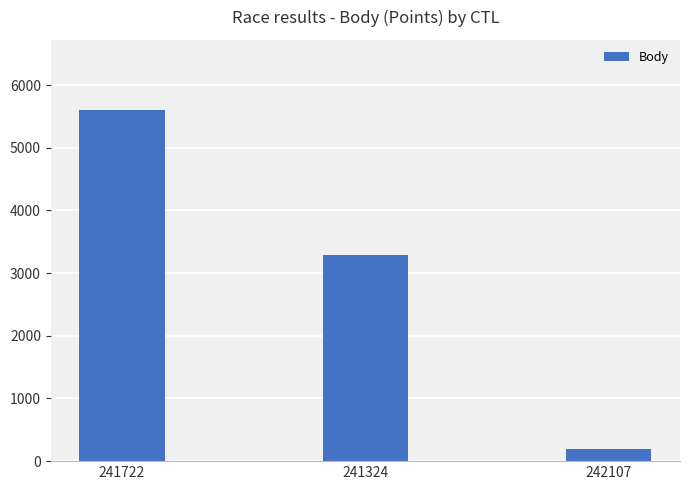

At which label is the value closest to 2899?

241324